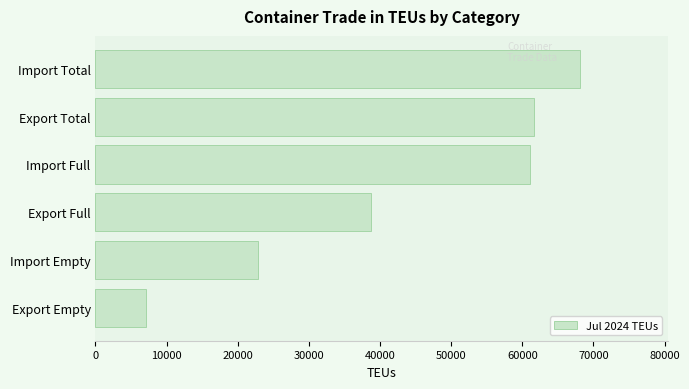

What is the sum of all values?

259592.2